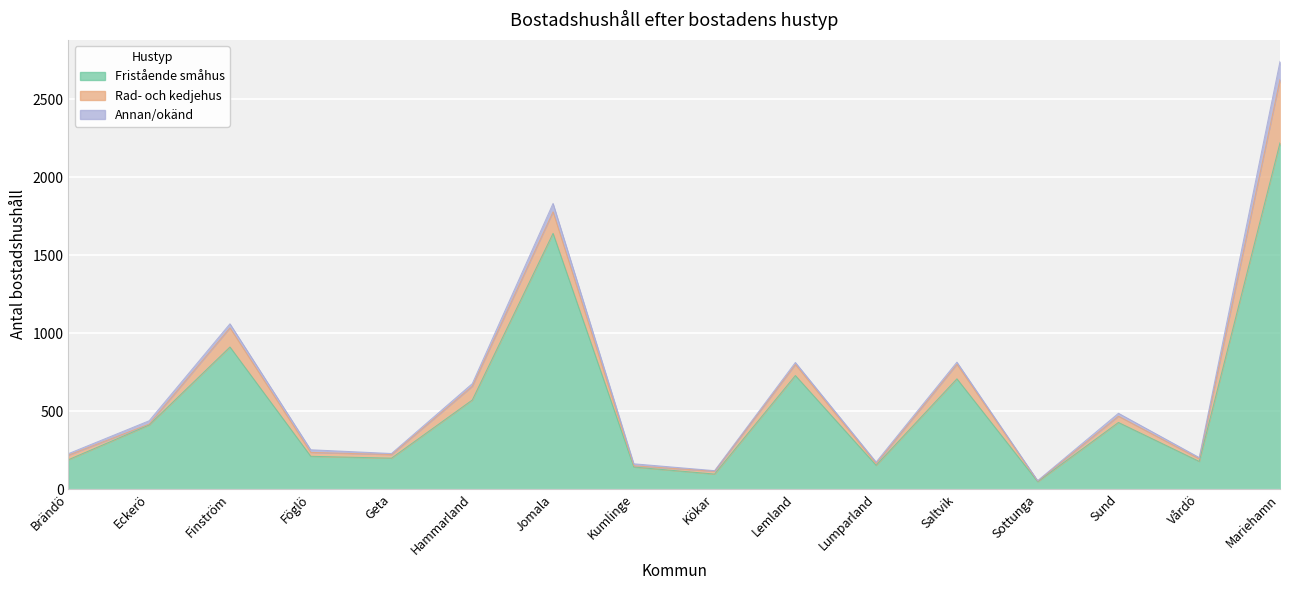

At which category is the sum across all series the highest?

Mariehamn